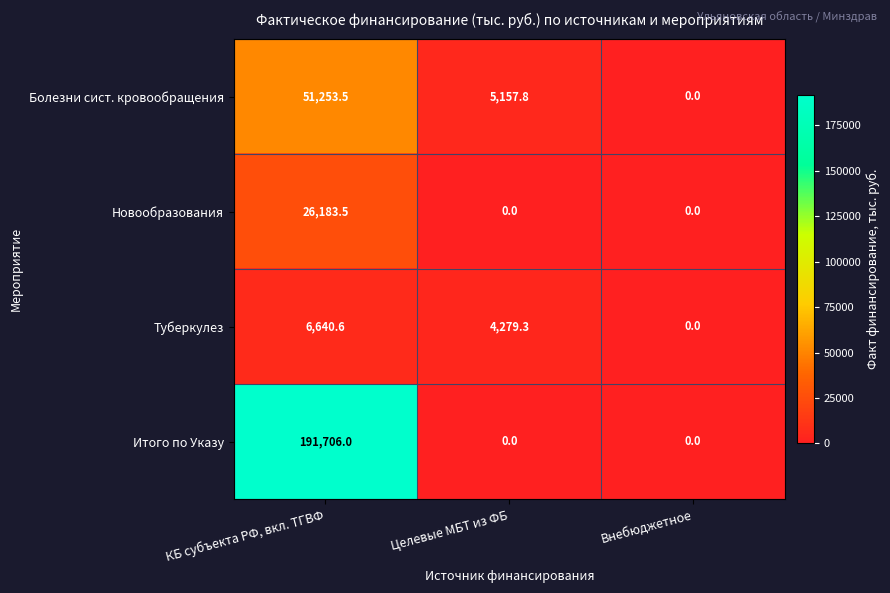

Reading right to left, extract all data points from this chart.

Болезни сист. кровообращения: 0.0	5157.8	51253.5
Новообразования: 0.0	0.0	26183.5
Туберкулез: 0.0	4279.3	6640.6
Итого по Указу: 0.0	0.0	191706.0